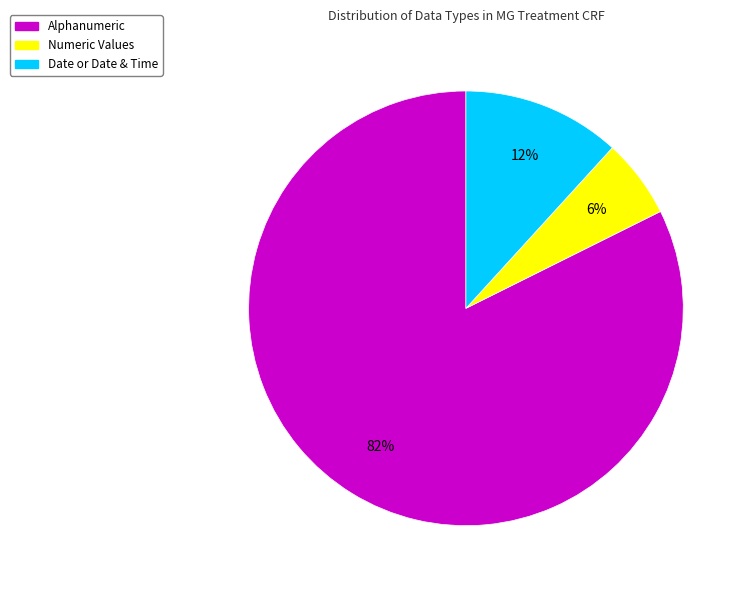

Is there any slice that represents more than half of the pie?

Yes